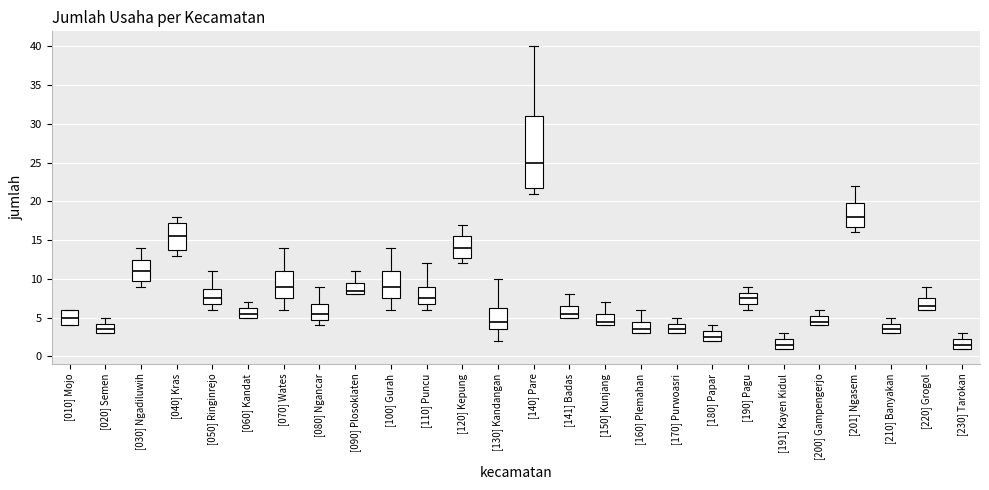

Reading left to right, transcribe this box plot: for each box, give where its median line is, the range the box spans, and where its two whiskers end, as read against the y-axis. The values are not printed on the chart, so give them approximately, as read against the axis.

[010] Mojo: median 5.0, box 4.0 to 6.0, whiskers 4.0 to 6.0
[020] Semen: median 3.5, box 3.0 to 4.5, whiskers 3.0 to 5.0
[030] Ngadiluwih: median 11.0, box 10.0 to 12.5, whiskers 9.0 to 14.0
[040] Kras: median 15.5, box 14.0 to 17.5, whiskers 13.0 to 18.0
[050] Ringinrejo: median 7.5, box 7.0 to 9.0, whiskers 6.0 to 11.0
[060] Kandat: median 5.5, box 5.0 to 6.5, whiskers 5.0 to 7.0
[070] Wates: median 9.0, box 7.5 to 11.0, whiskers 6.0 to 14.0
[080] Ngancar: median 5.5, box 5.0 to 7.0, whiskers 4.0 to 9.0
[090] Plosoklaten: median 8.5, box 8.0 to 9.5, whiskers 8.0 to 11.0
[100] Gurah: median 9.0, box 7.5 to 11.0, whiskers 6.0 to 14.0
[110] Puncu: median 7.5, box 7.0 to 9.0, whiskers 6.0 to 12.0
[120] Kepung: median 14.0, box 13.0 to 15.5, whiskers 12.0 to 17.0
[130] Kandangan: median 4.5, box 3.5 to 6.5, whiskers 2.0 to 10.0
[140] Pare: median 25.0, box 22.0 to 31.0, whiskers 21.0 to 40.0
[141] Badas: median 5.5, box 5.0 to 6.5, whiskers 5.0 to 8.0
[150] Kunjang: median 4.5, box 4.0 to 5.5, whiskers 4.0 to 7.0
[160] Plemahan: median 3.5, box 3.0 to 4.5, whiskers 3.0 to 6.0
[170] Purwoasri: median 3.5, box 3.0 to 4.5, whiskers 3.0 to 5.0
[180] Papar: median 2.5, box 2.0 to 3.5, whiskers 2.0 to 4.0
[190] Pagu: median 7.5, box 7.0 to 8.5, whiskers 6.0 to 9.0
[191] Kayen Kidul: median 1.5, box 1.0 to 2.5, whiskers 1.0 to 3.0
[200] Gampengerjo: median 4.5, box 4.0 to 5.5, whiskers 4.0 to 6.0
[201] Ngasem: median 18.0, box 17.0 to 20.0, whiskers 16.0 to 22.0
[210] Banyakan: median 3.5, box 3.0 to 4.5, whiskers 3.0 to 5.0
[220] Grogol: median 6.5, box 6.0 to 7.5, whiskers 6.0 to 9.0
[230] Tarokan: median 1.5, box 1.0 to 2.5, whiskers 1.0 to 3.0